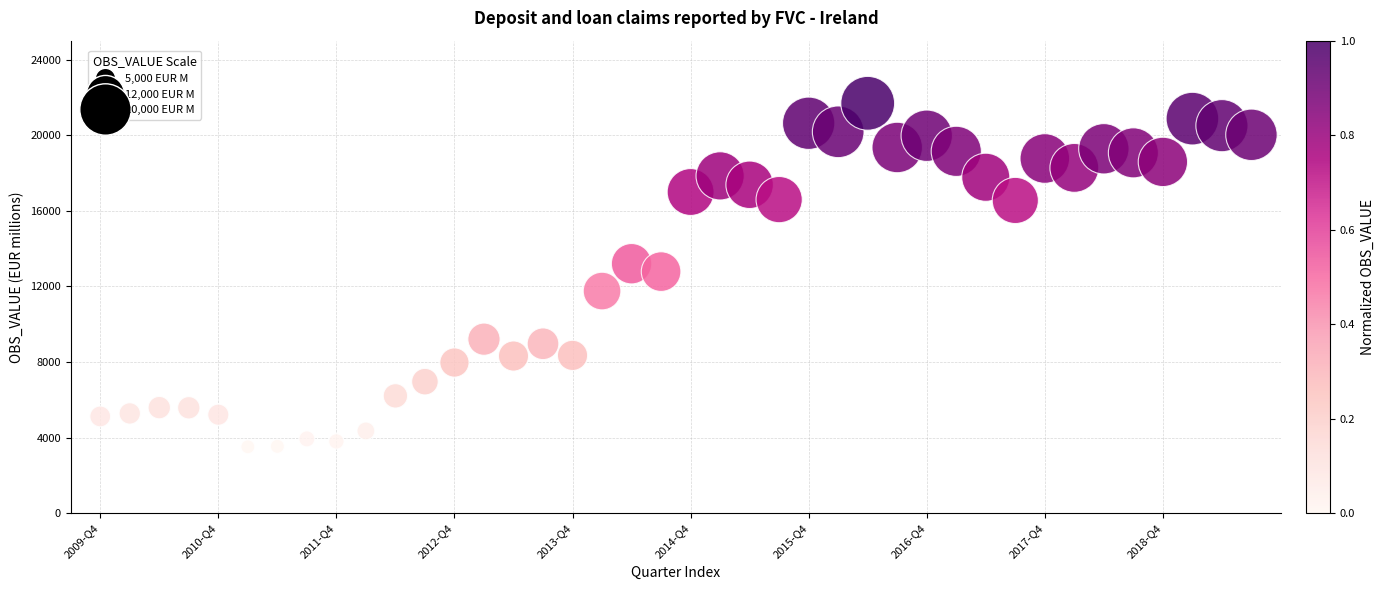

What is the range of Y values (max minus min)?

18171